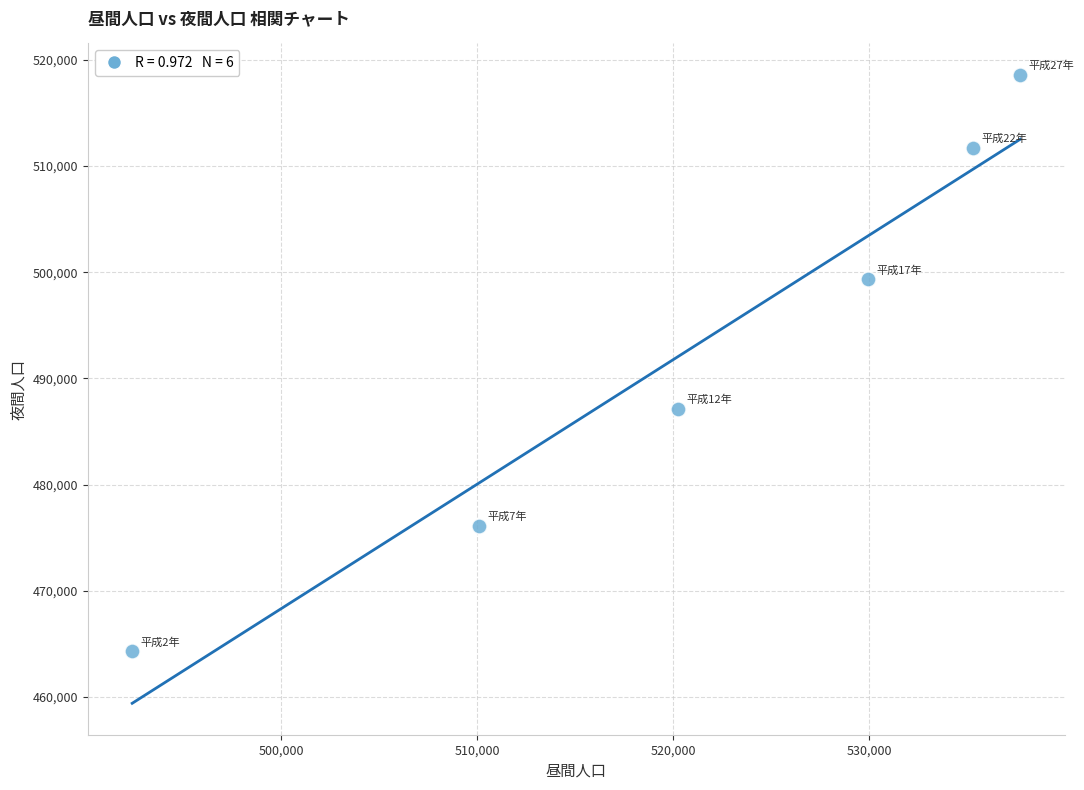

What is the range of Y values (max minus min)?

54259